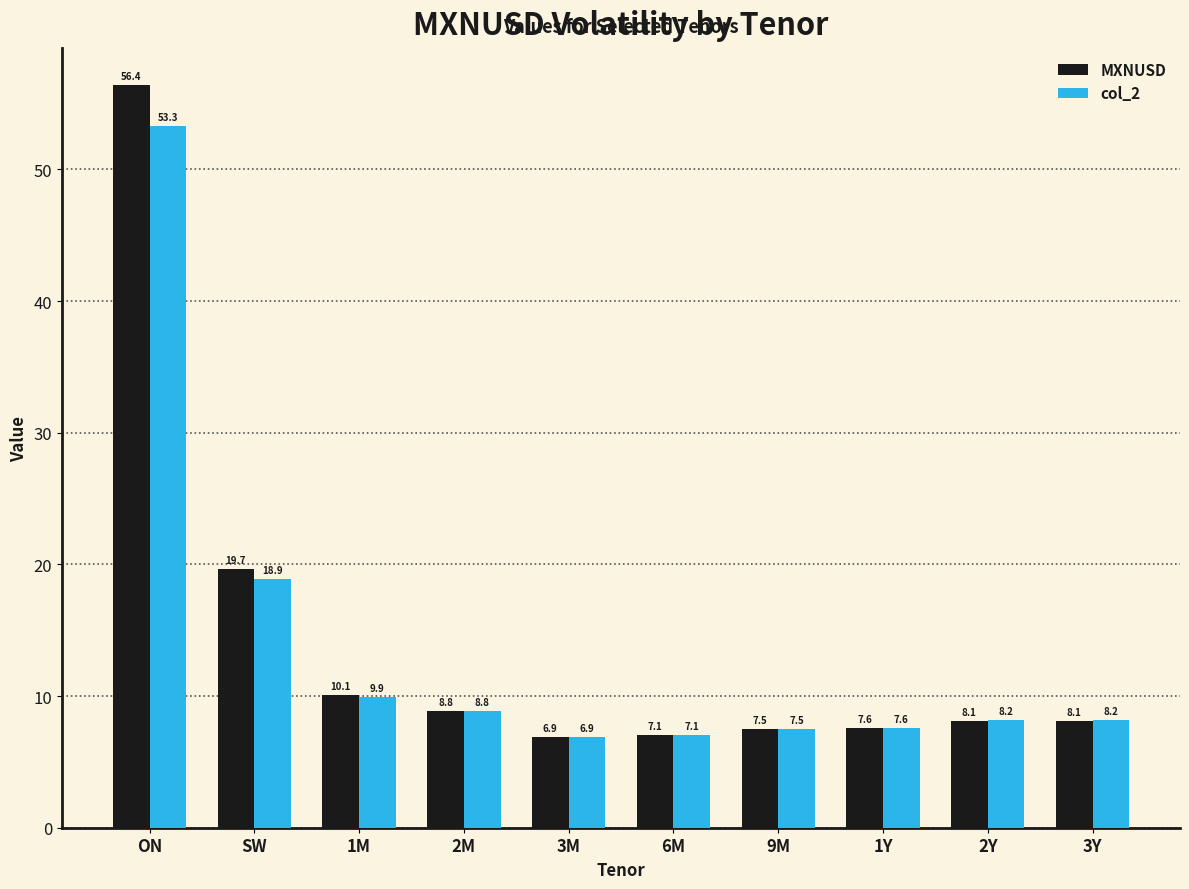

What is the label of the 9th bar from the right?

SW